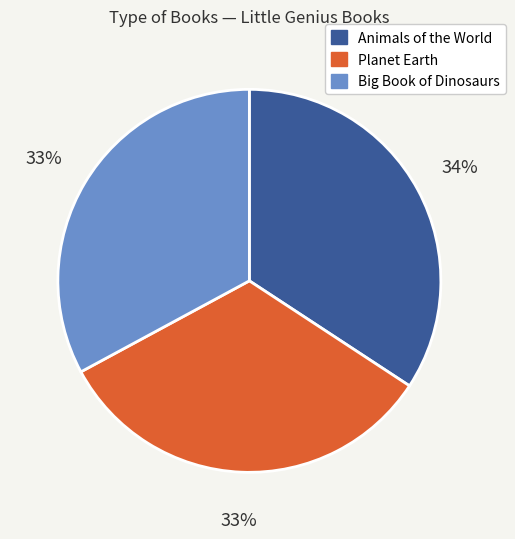

Which slice is the largest?

Animals of the World